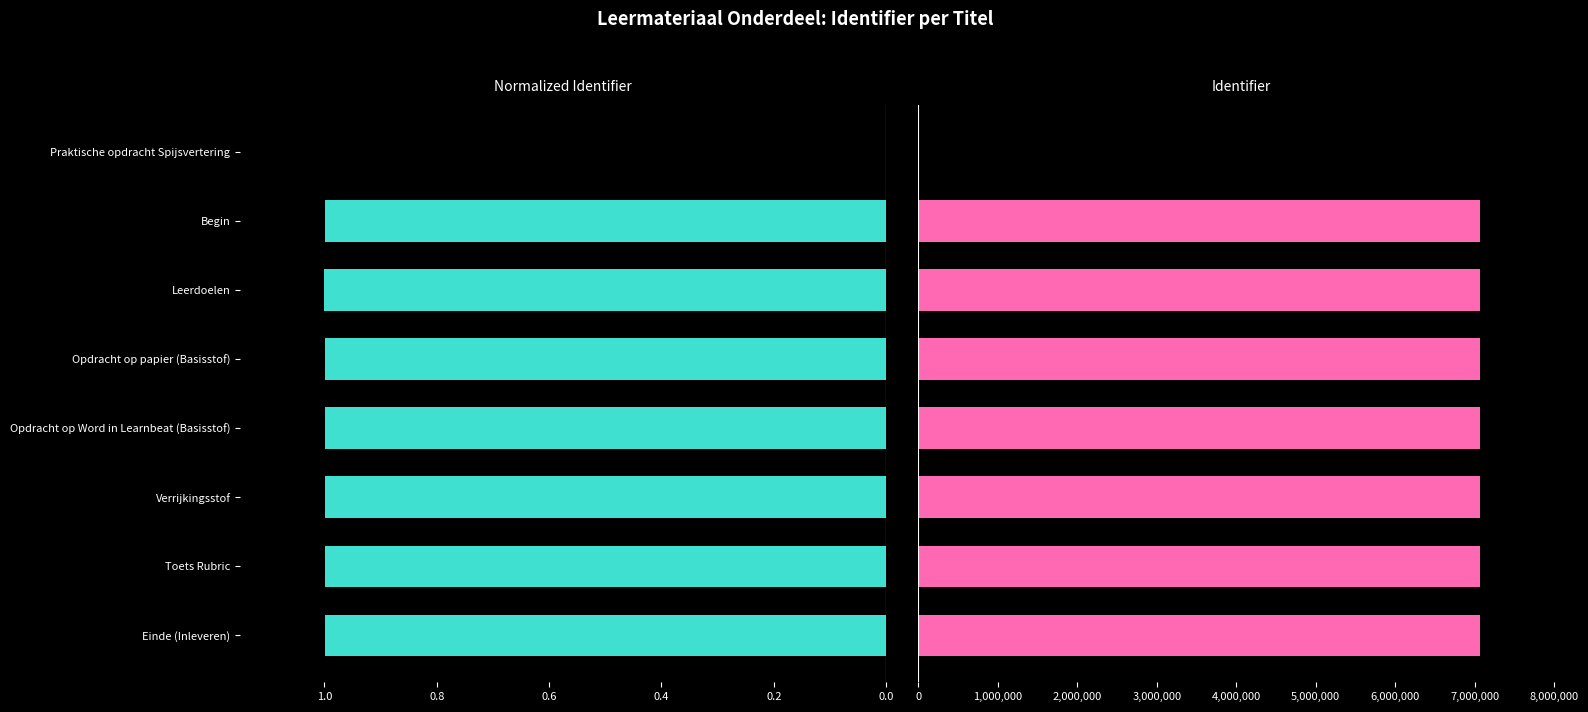

List the series in order of their overall mean, highest first.

Identifier, Normalized Identifier (left)